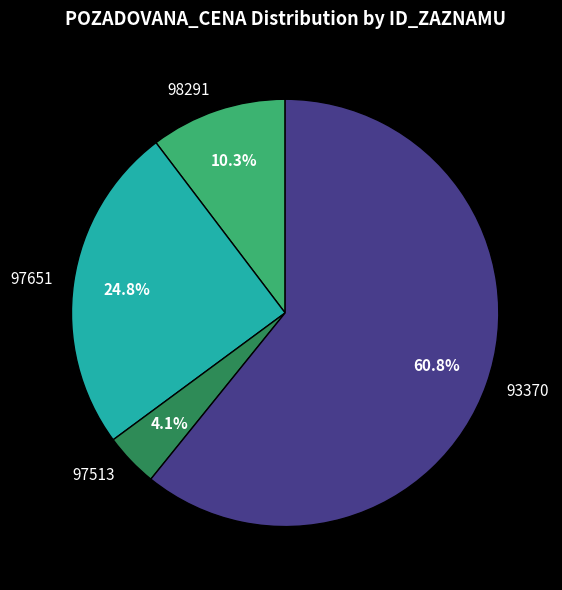

Count the number of slices in the pie.

4